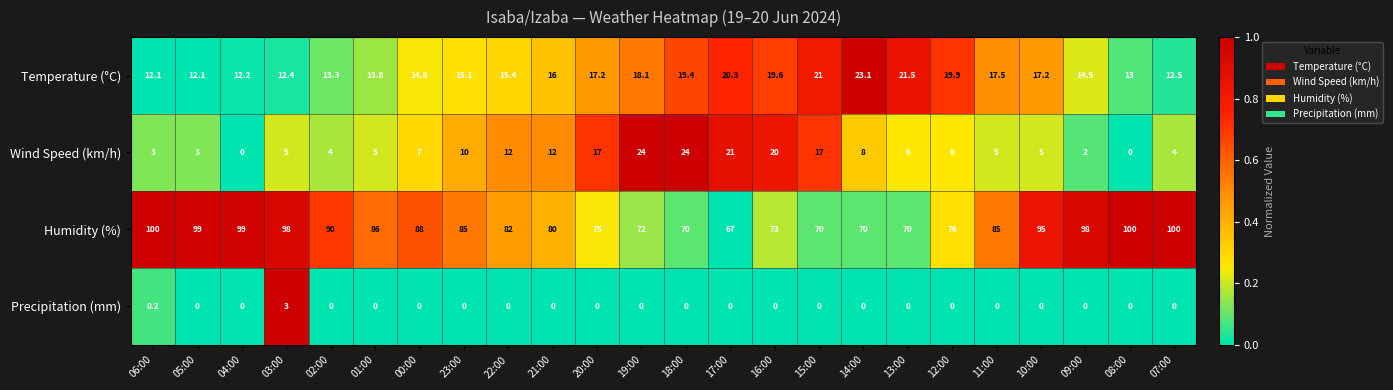

What is the average value of the Temperature (°C) series?

16.3